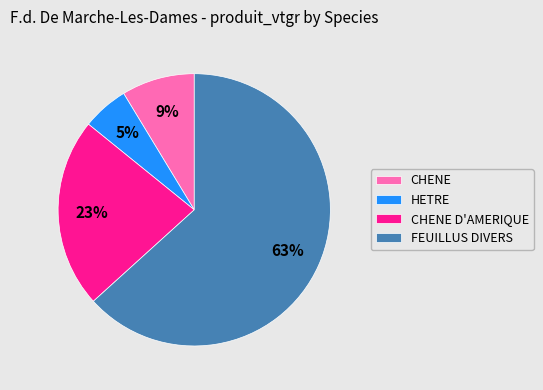

Combined, do FEUILLUS DIVERS and HETRE account for over 50%?

Yes